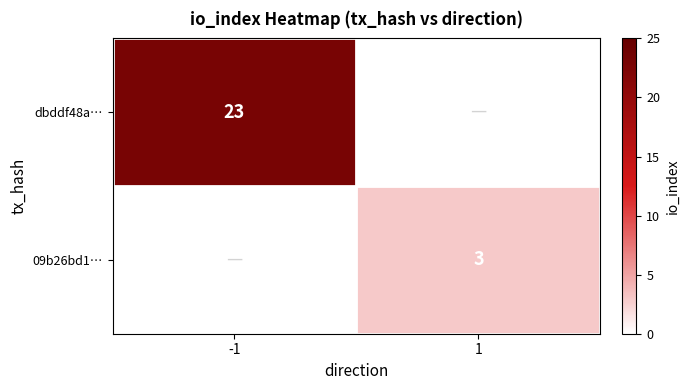

The value of 09b26bd1… at 1 is 1. True or false?

False